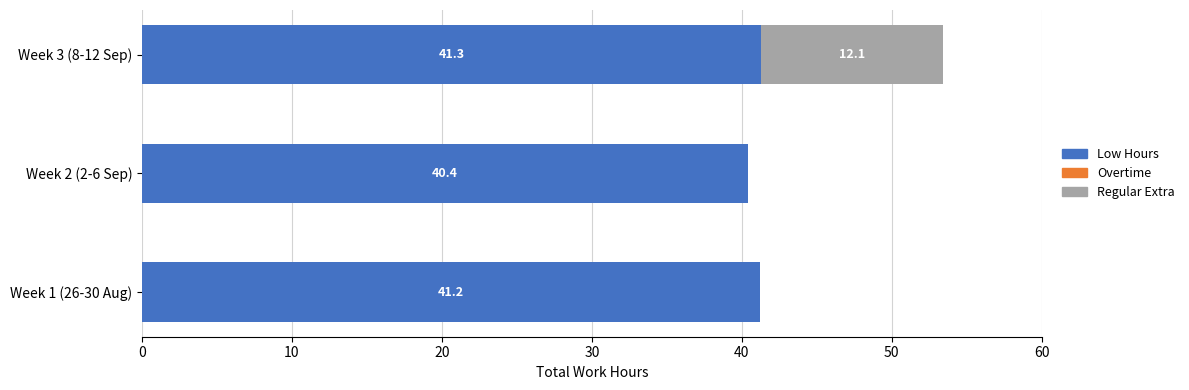

What is the total value across all series at Week 3 (8-12 Sep)?

53.4